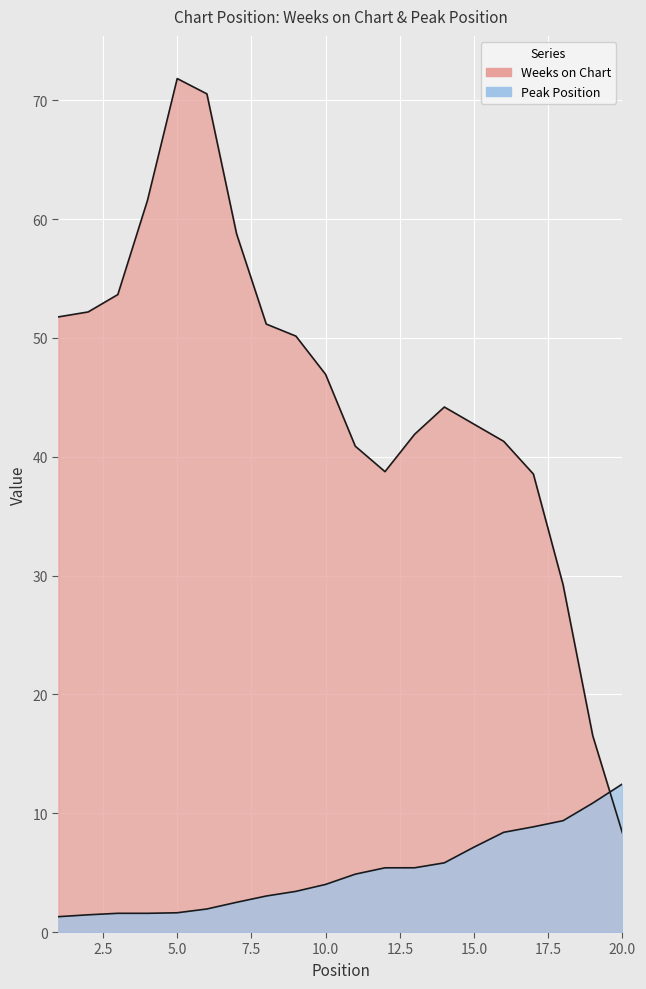

After their last crossing, which series has the higher values: Peak Position or Weeks on Chart?

Peak Position